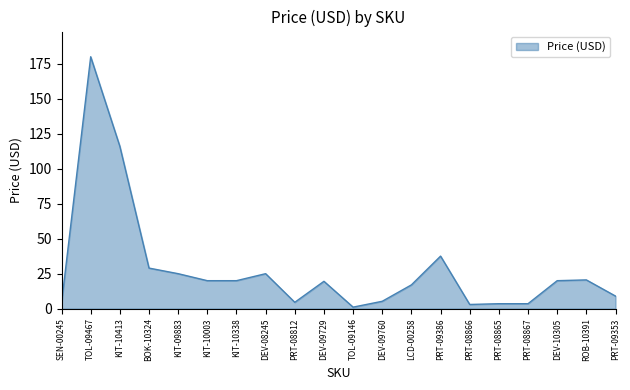

Where is the data nearest to the value 90?

KIT-10413